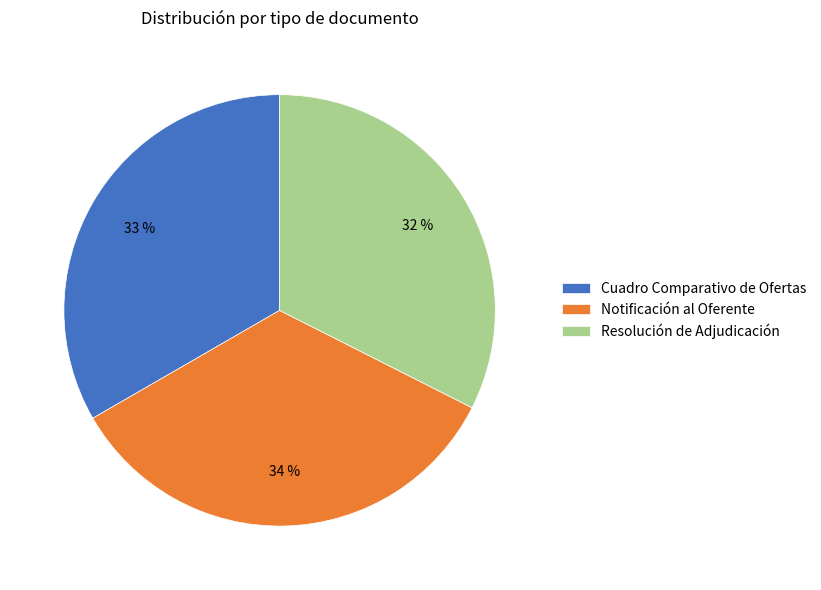

What is the largest slice in the pie chart?

Notificación al Oferente